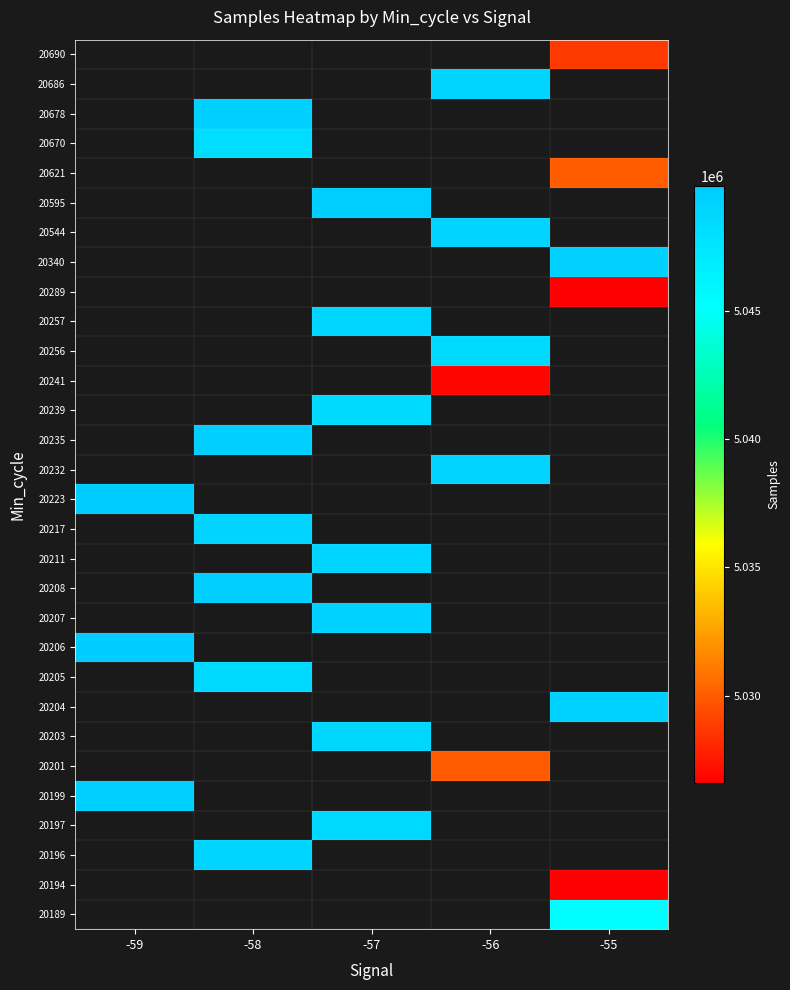

The value of 20204 at -55 is 5049309.0. True or false?

True